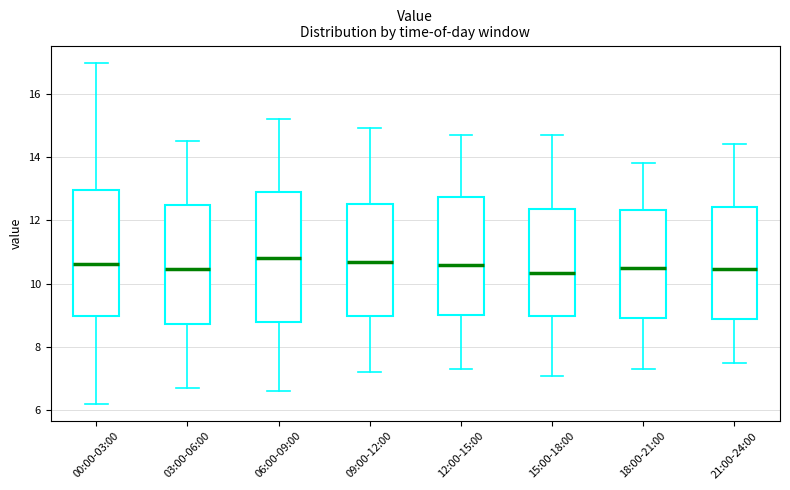

Reading left to right, transcribe this box plot: for each box, give where its median line is, the range the box spans, and where its two whiskers end, as read against the y-axis. The values are not printed on the chart, so give them approximately, as read against the axis.

00:00-03:00: median 10.6, box 9.0 to 13.0, whiskers 6.2 to 17.0
03:00-06:00: median 10.4, box 8.8 to 12.4, whiskers 6.8 to 14.6
06:00-09:00: median 10.8, box 8.8 to 13.0, whiskers 6.6 to 15.2
09:00-12:00: median 10.8, box 9.0 to 12.6, whiskers 7.2 to 15.0
12:00-15:00: median 10.6, box 9.0 to 12.8, whiskers 7.4 to 14.8
15:00-18:00: median 10.4, box 9.0 to 12.4, whiskers 7.2 to 14.8
18:00-21:00: median 10.6, box 9.0 to 12.4, whiskers 7.4 to 13.8
21:00-24:00: median 10.4, box 8.8 to 12.4, whiskers 7.6 to 14.4